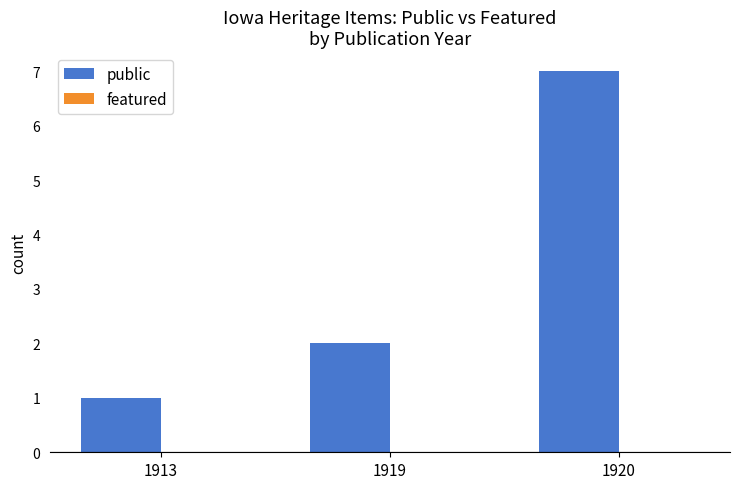

Which label corresponds to the smallest value in the chart?

1913